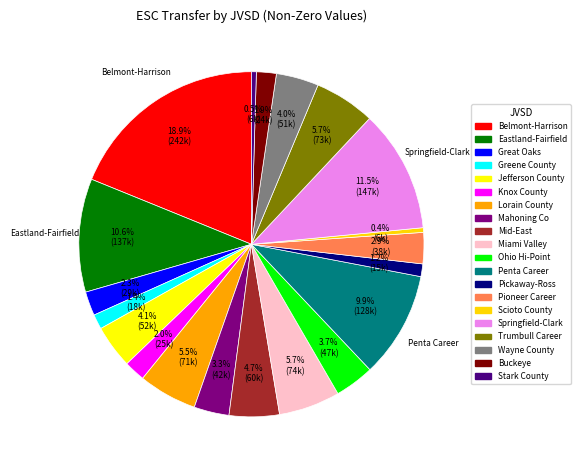

How many segments does this pie chart have?

20